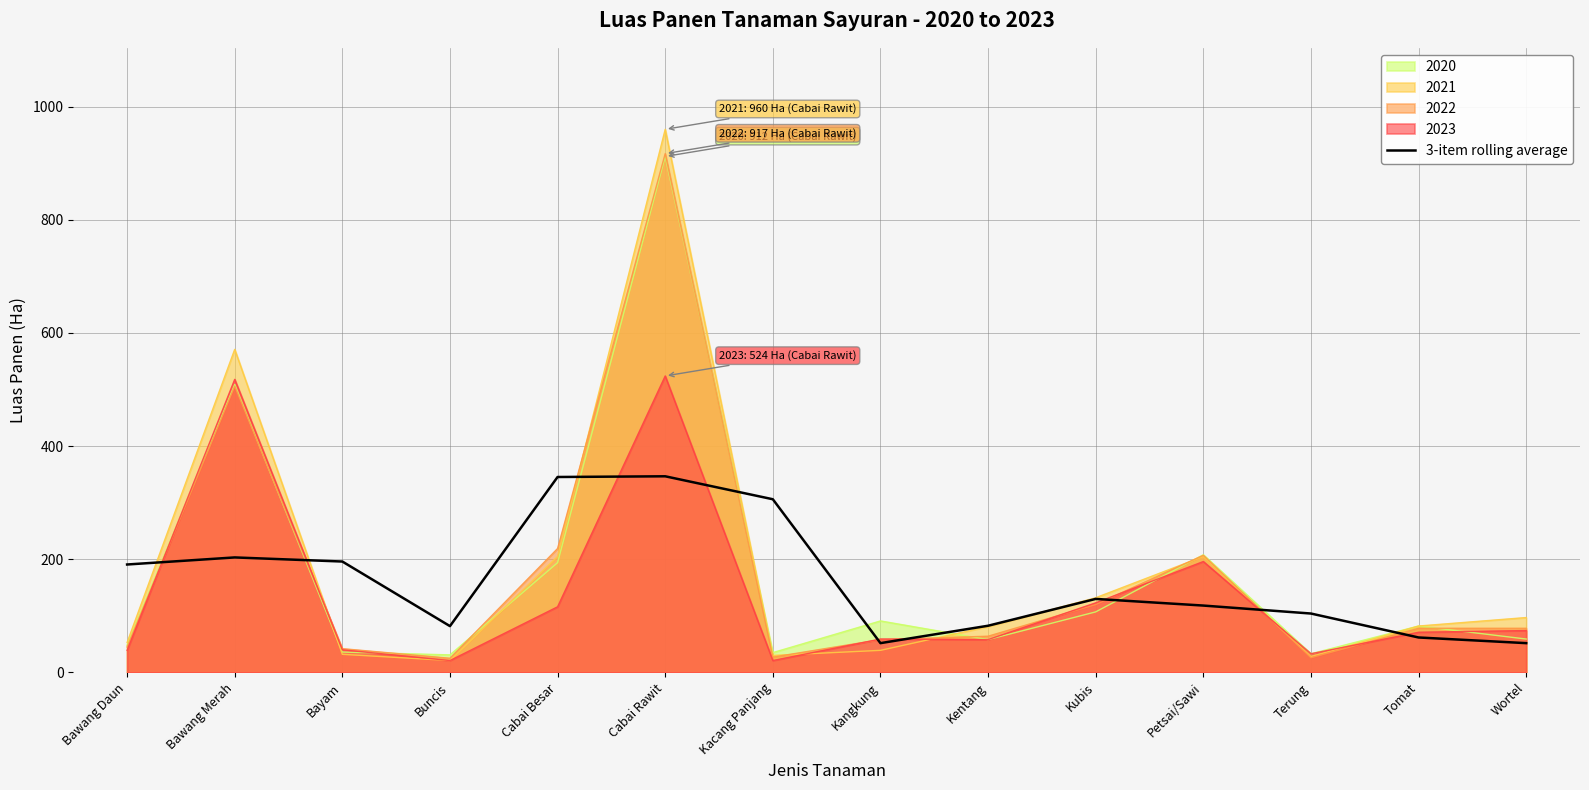

What is the change in value from Bayam to Kangkung?

-144.2